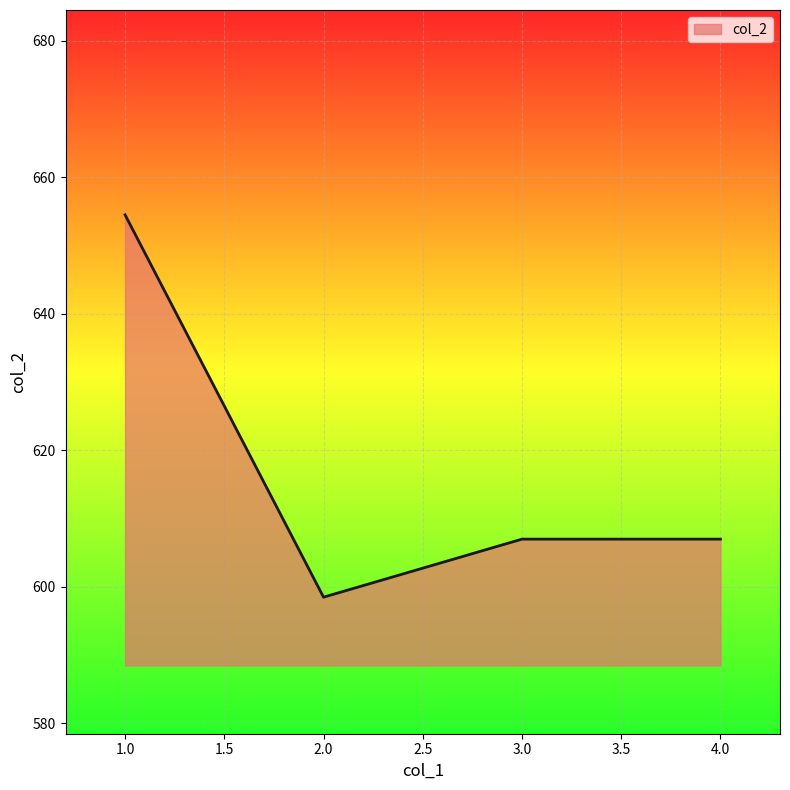

How many lines are shown in the chart?

1